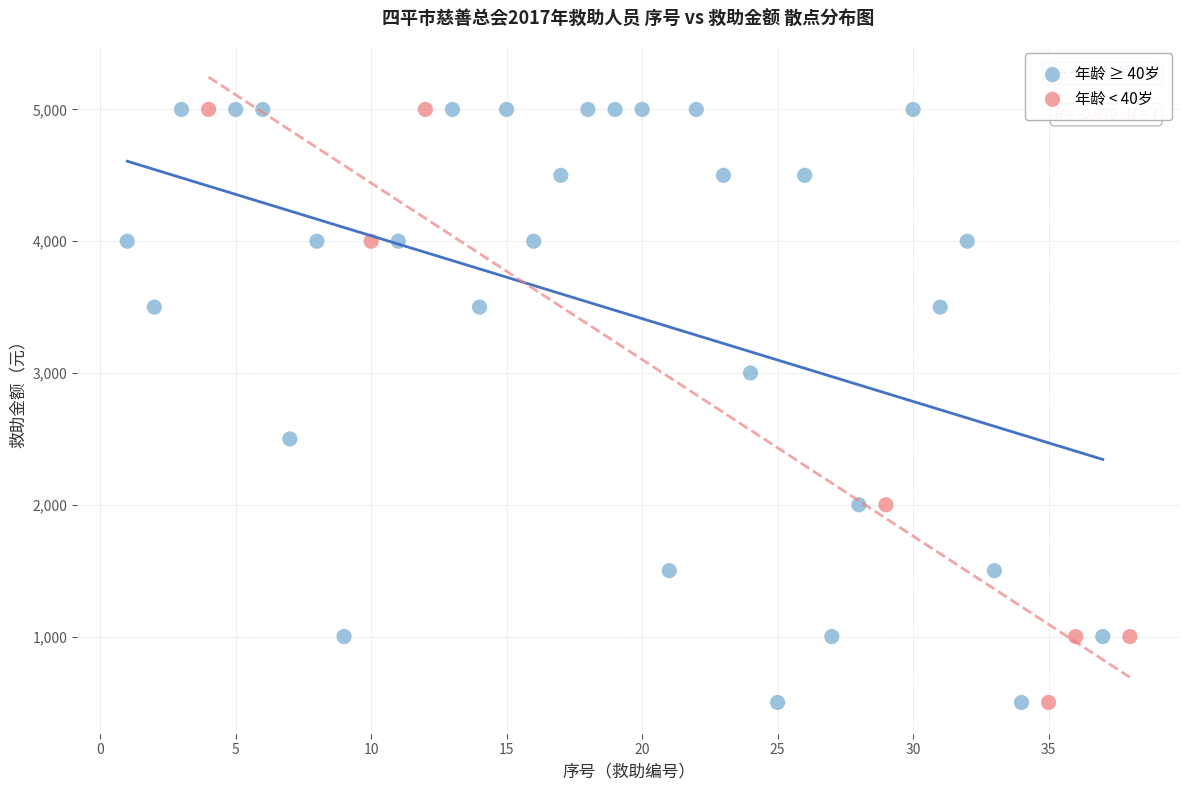

Which series has the widest spread of Y values?

年龄 ≥ 40岁